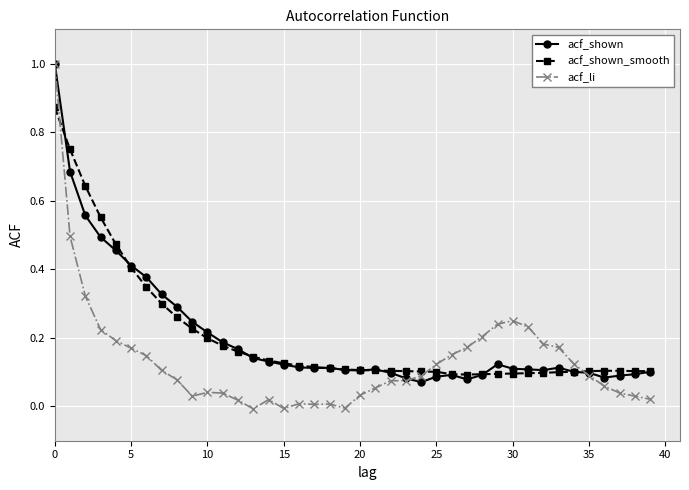

True or false: acf_li and acf_shown cross at least once.

True